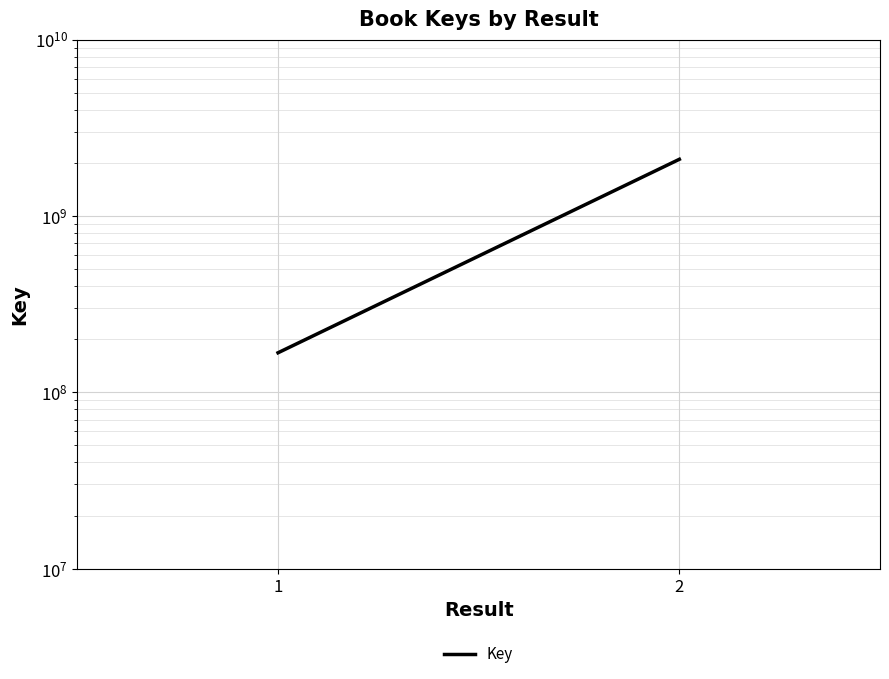

How many values are between 167486478 and 2093969039?

2